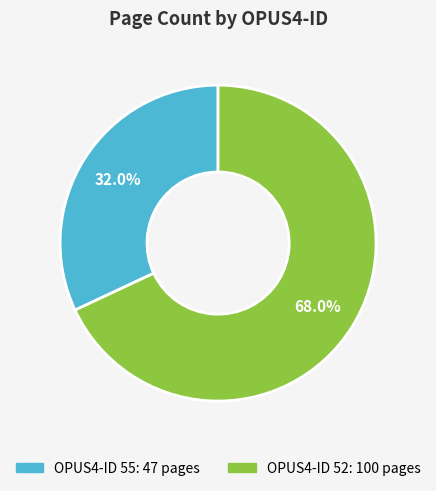

Is there any slice that represents more than half of the pie?

Yes